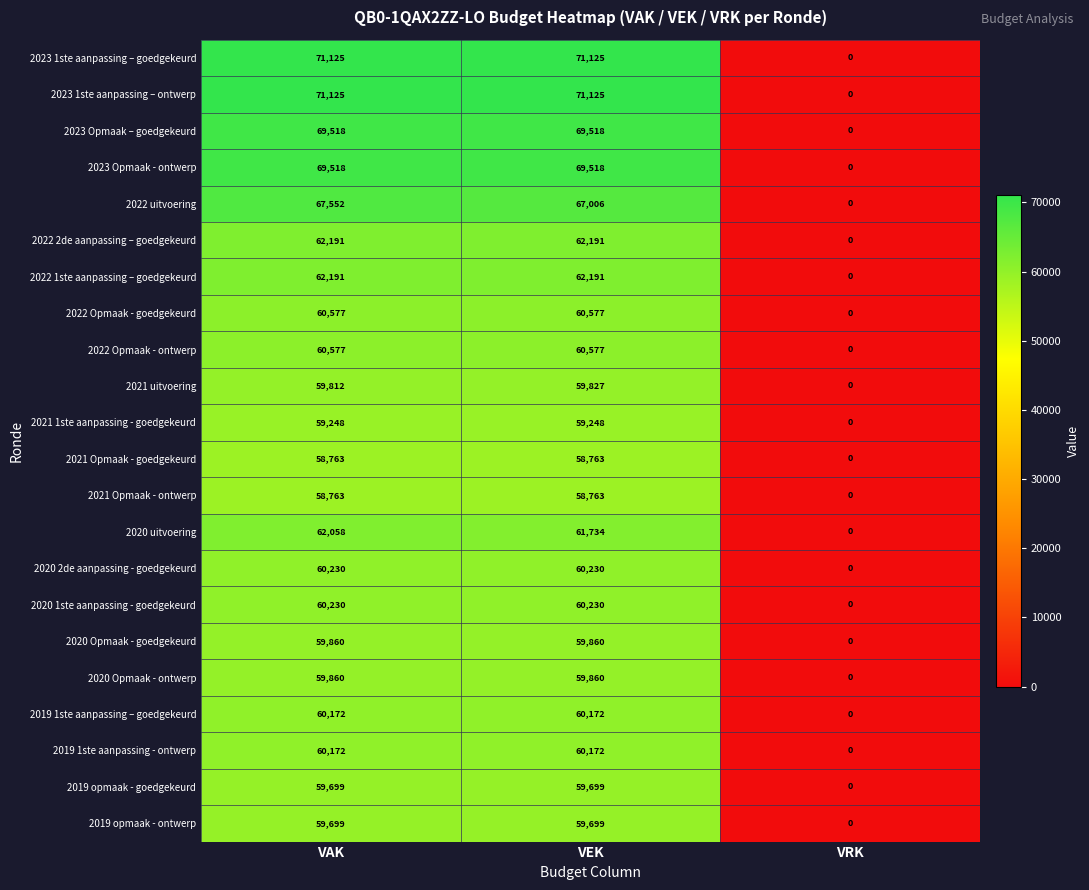

What is the difference between the maximum and minimum values in the 2020 Opmaak - ontwerp series?

59860